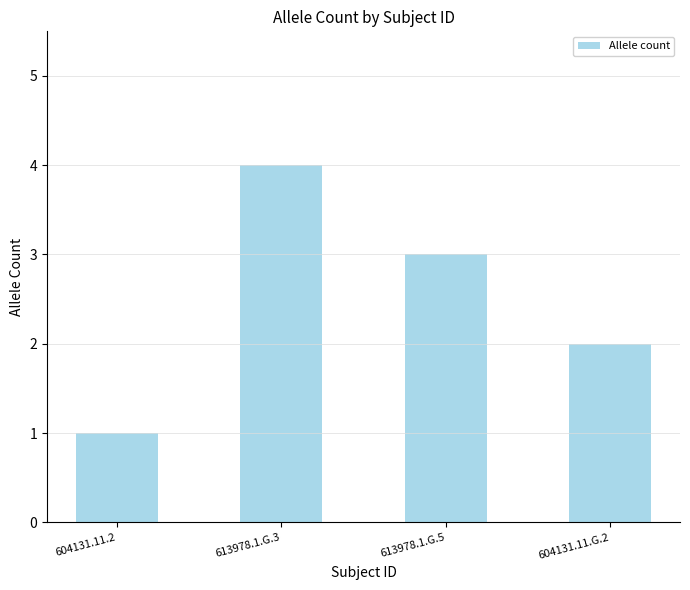

Reading left to right, transcribe all the data shown in this chart.

1	4	3	2